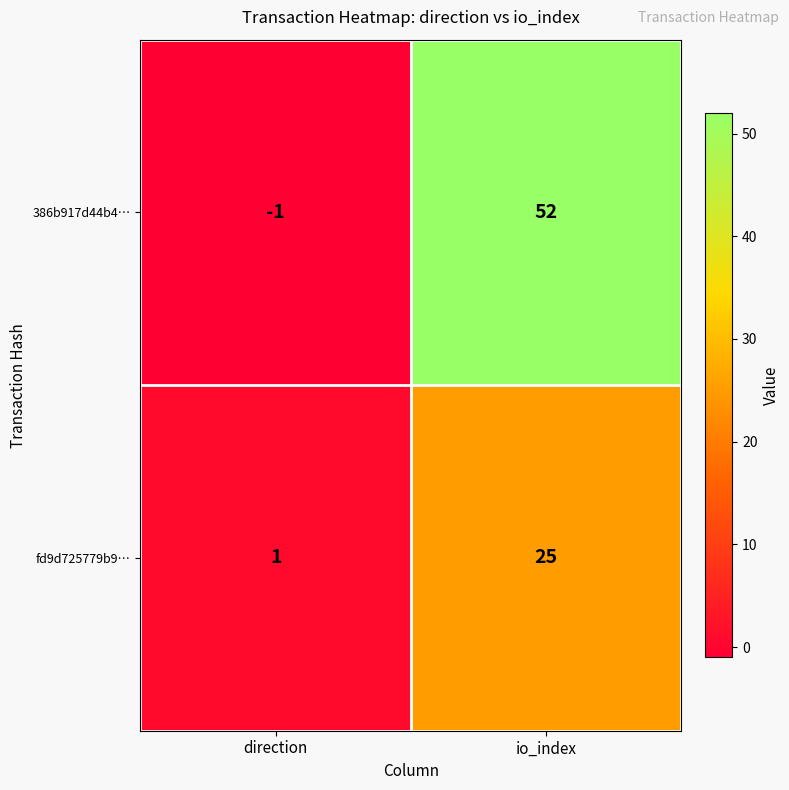

Reading right to left, list all the values displayed in this chart.

386b917d44b4…: io_index=52	direction=-1
fd9d725779b9…: io_index=25	direction=1